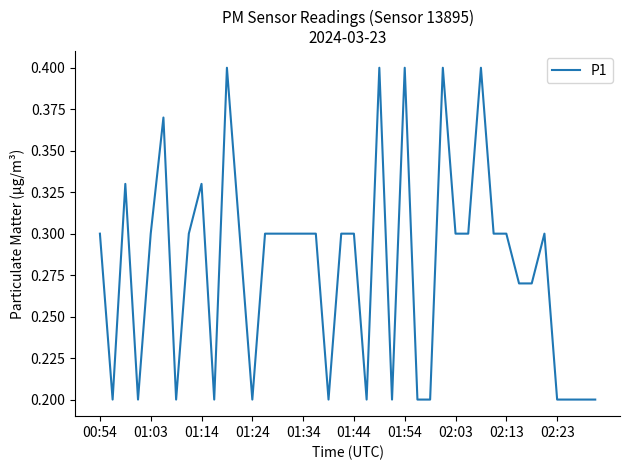

Is it true that the value at 02:03 is 0.3?

True